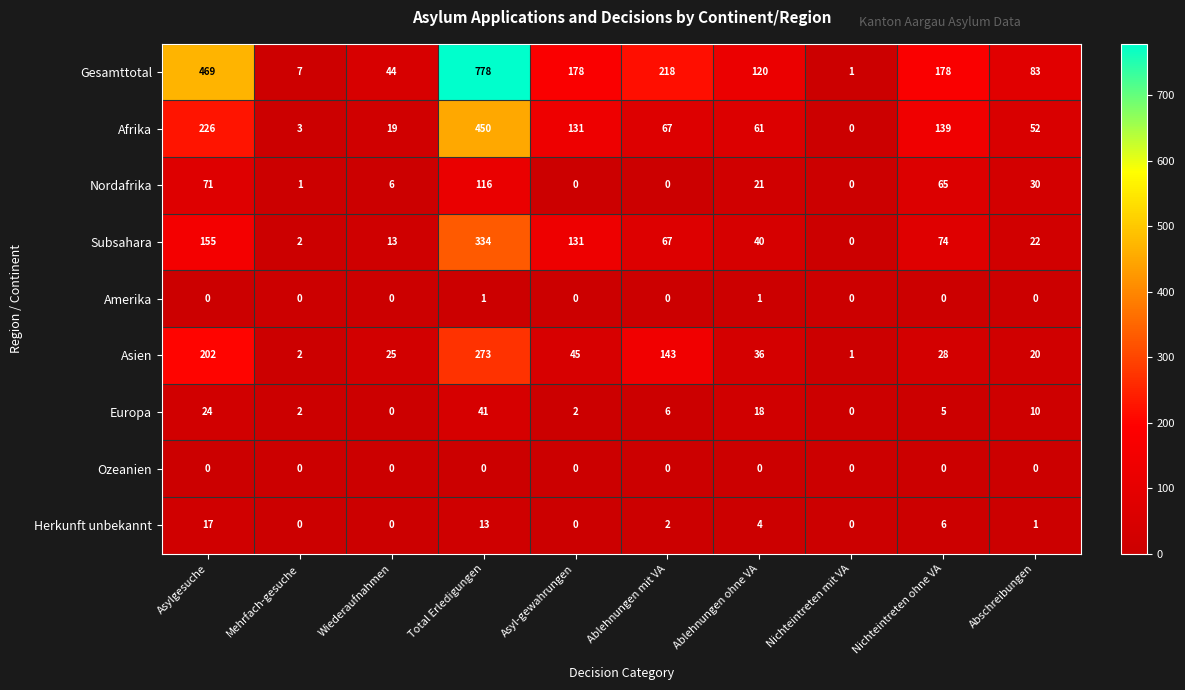

What is the maximum value for Asien?

273